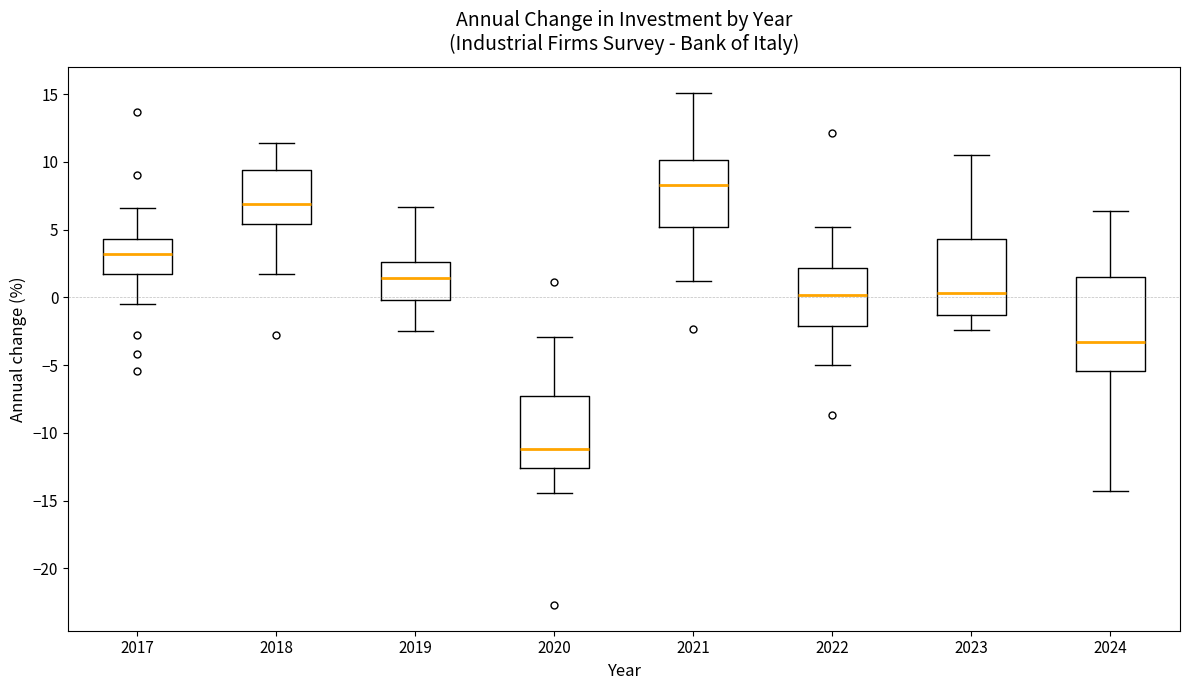

Which box's median line is the lowest?

2020